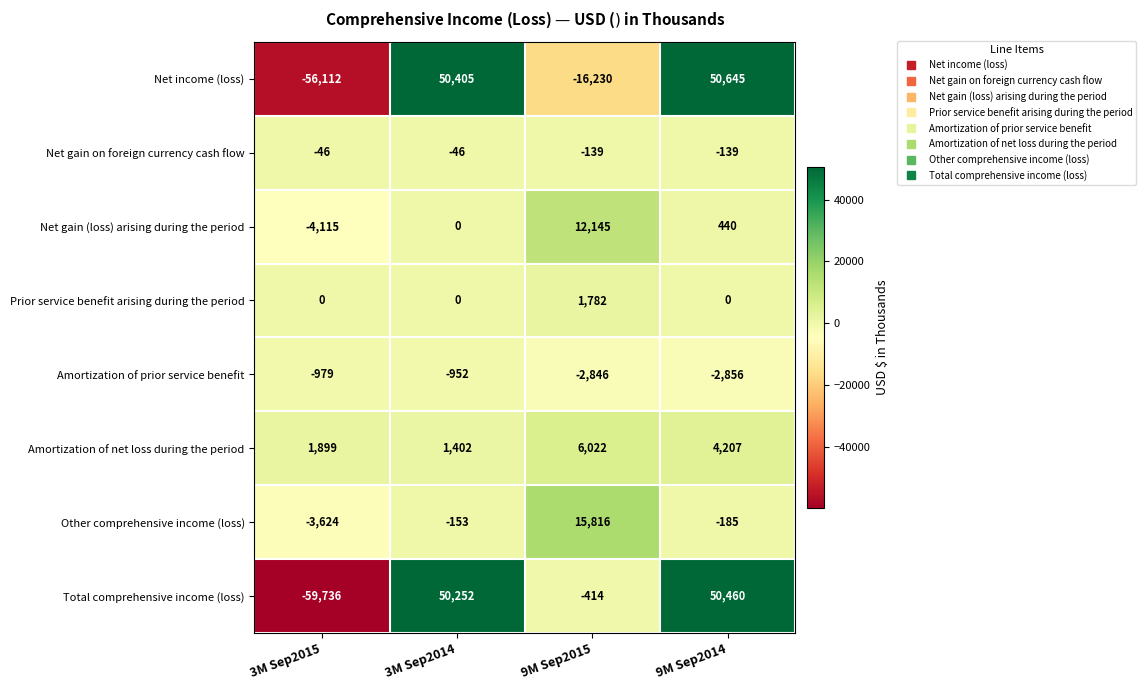

What is the total value across all series at 9M Sep2014?

102572